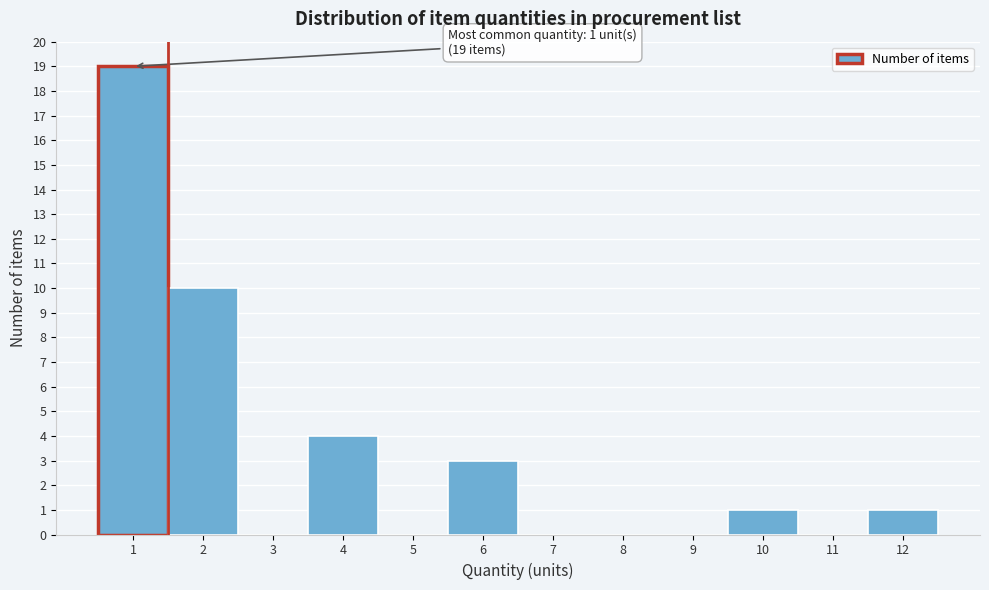

Reading left to right, list all the values displayed in this chart.

1=19	2=10	3=0	4=4	5=0	6=3	7=0	8=0	9=0	10=1	11=0	12=1